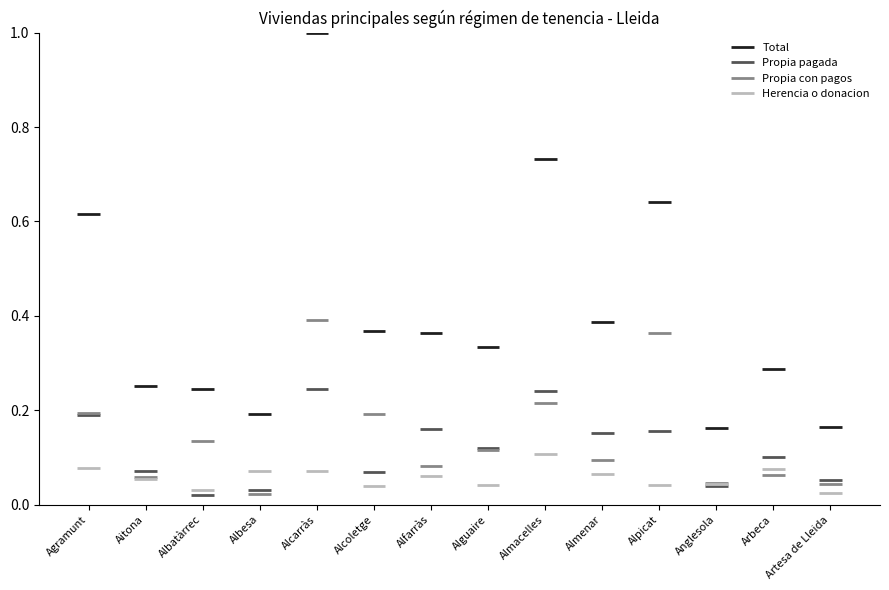

Reading left to right, what are all the values shown in this chart?

Total: 2040	832	816	639	3318	1224	1205	1106	2432	1284	2129	538	956	547
Propia pagada: 630	237	70	100	816	228	529	398	801	502	515	130	334	176
Propia con pagos: 648	192	446	74	1296	639	274	383	712	317	1208	150	208	147
Herencia o donacion: 256	181	104	234	236	132	200	135	355	214	137	144	251	84